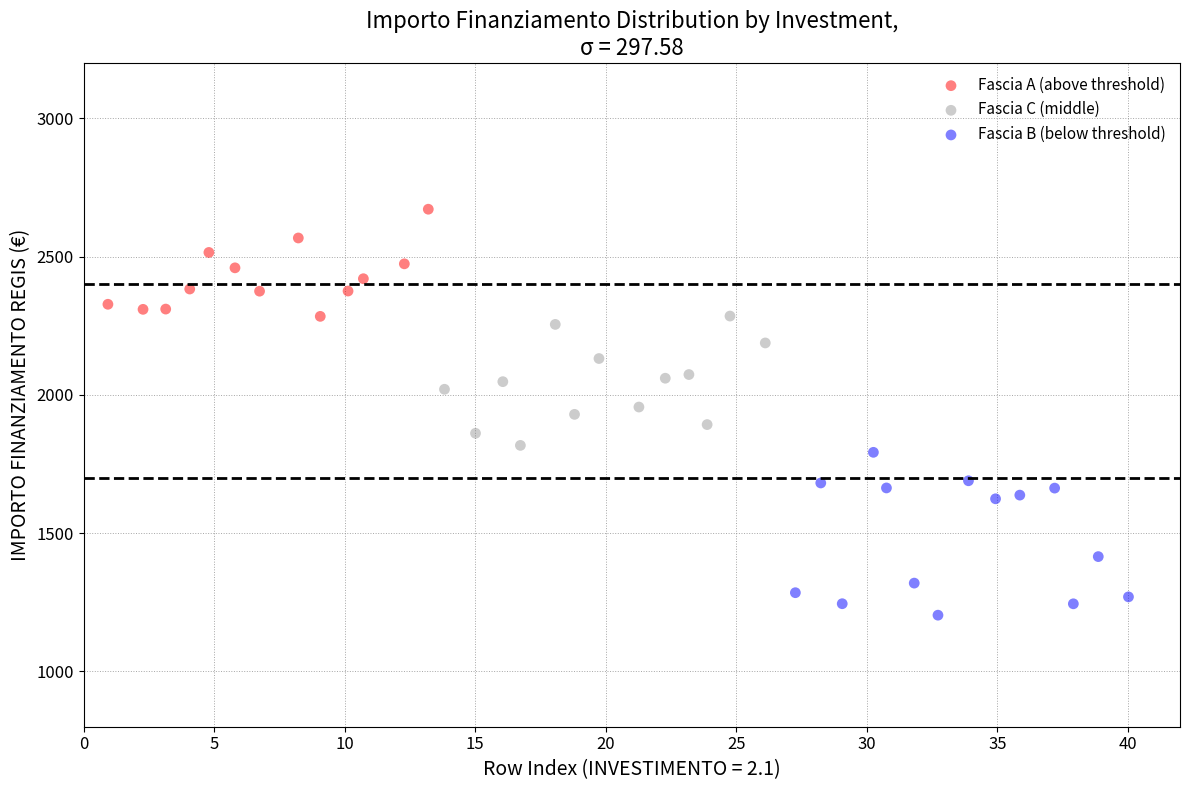

Which series has the widest spread of Y values?

Fascia B (below threshold)